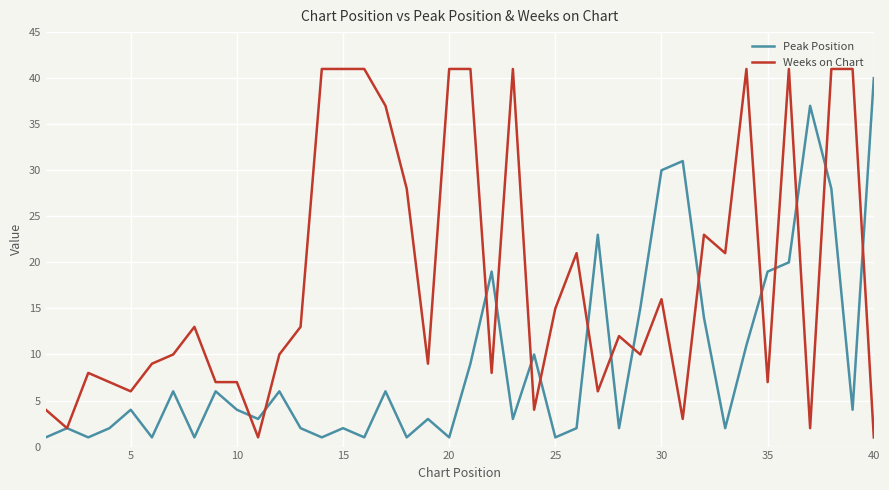

Rank the series by their average value, from lowest to highest.

Peak Position, Weeks on Chart